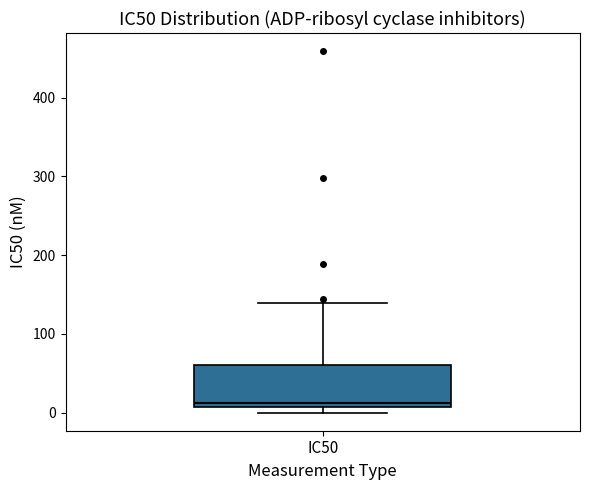

Where does the upper whisker of the box for IC50 end on the y-axis? The values are not printed on the chart, so give them approximately, as read against the axis.

140